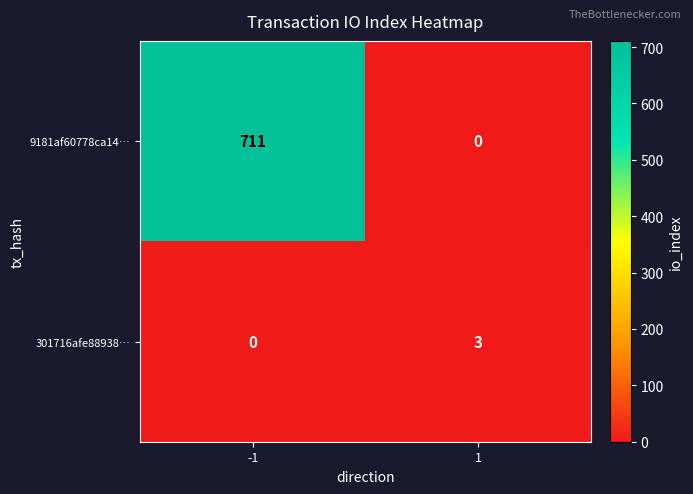

The value of 9181af60778ca14… at 1 is -332. True or false?

False